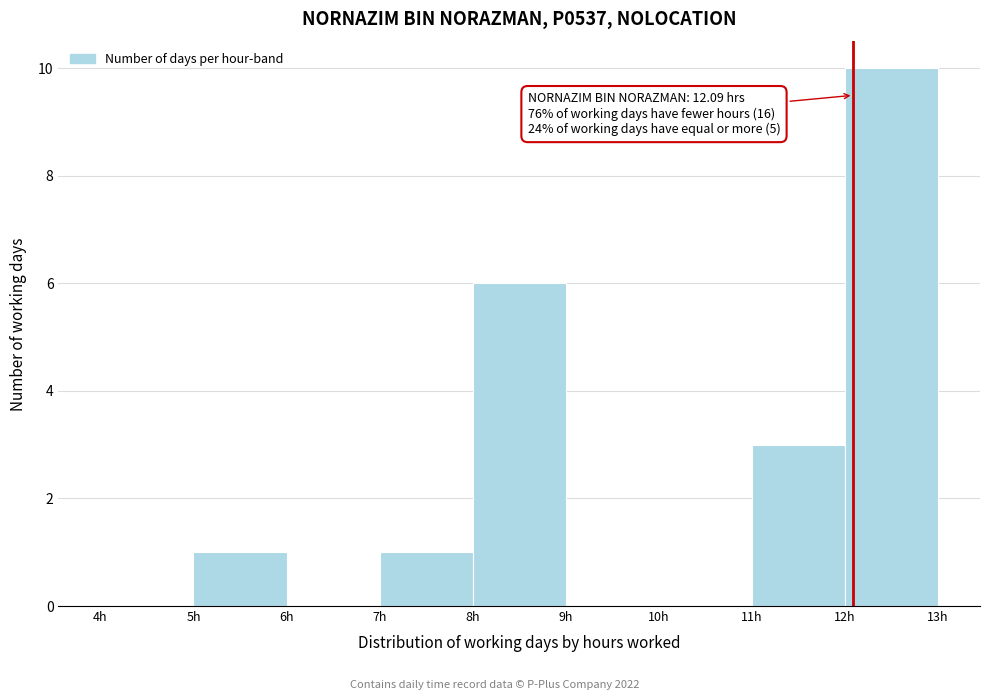

Which range on the x-axis has the tallest bar?

12 to 13